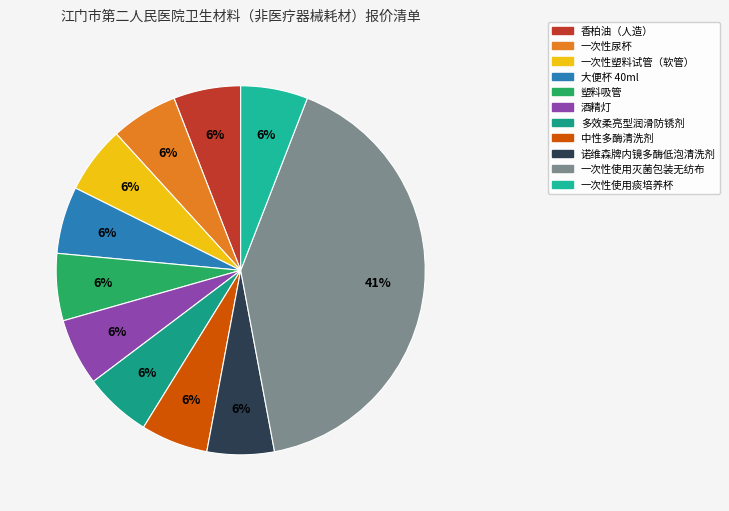

To the nearest percent, what is the average slice percentage?

9%